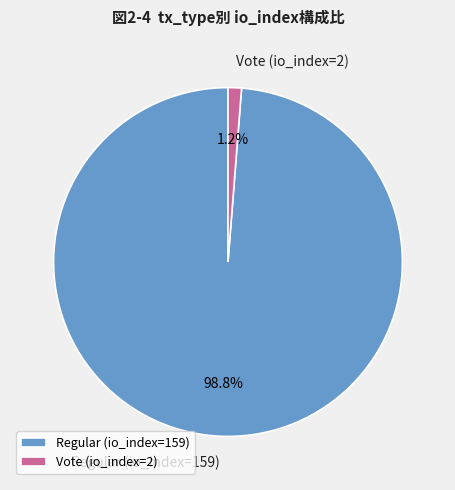

Combined, what portion of the pie is Vote (io_index=2) and Regular (io_index=159)?

100.0%